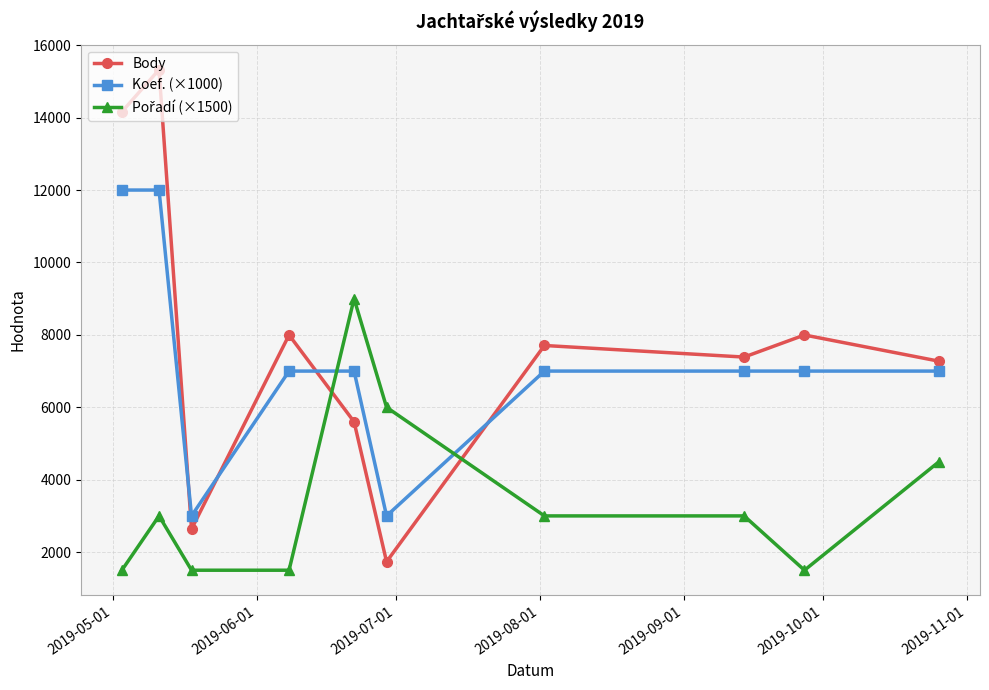

What is the sum of all Koef. (×1000) values?

72000